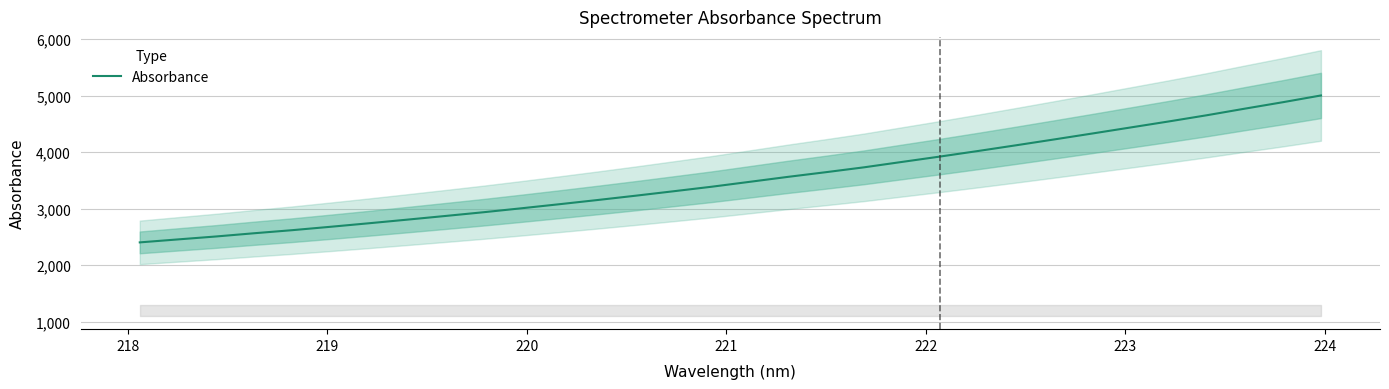

How many data points are above 3475?

16